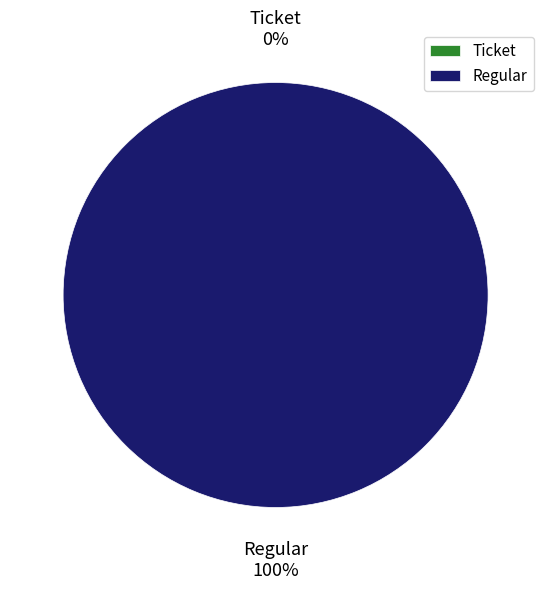

Rank the categories by value from lowest to highest.

Ticket, Regular